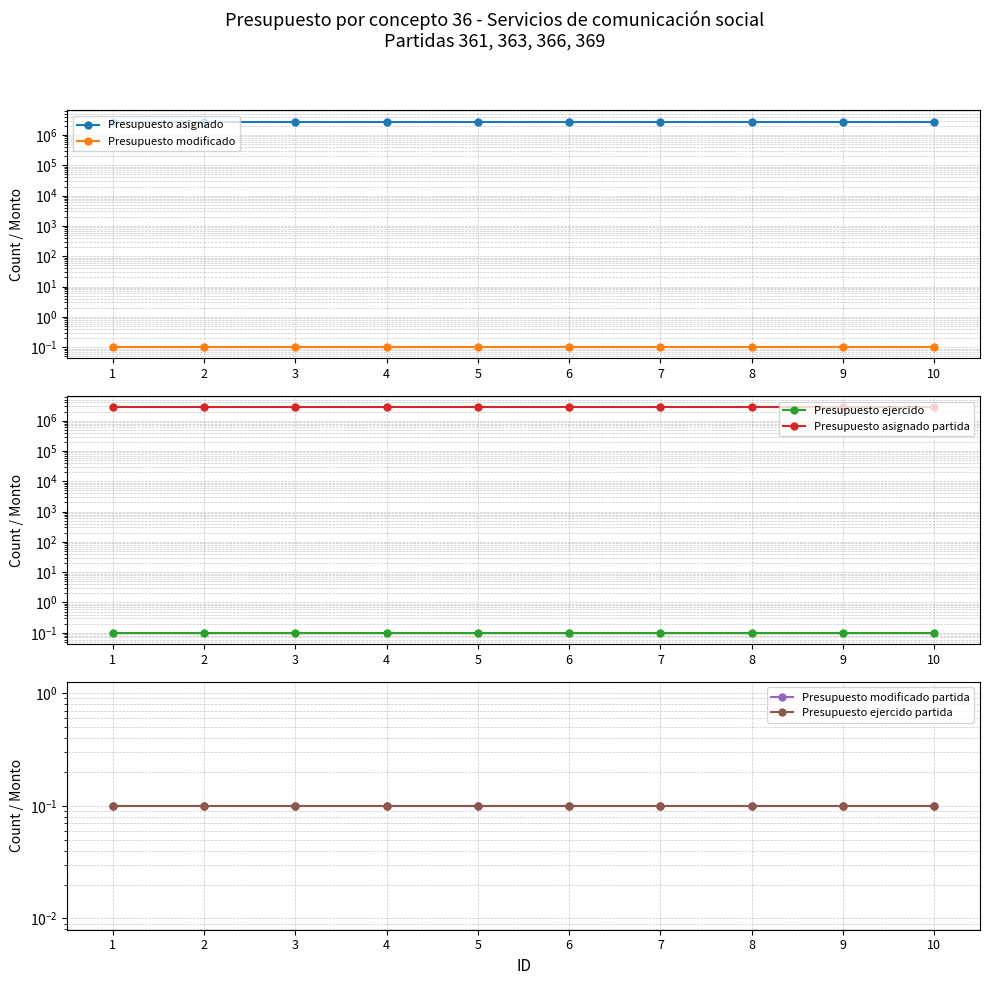

True or false: Presupuesto asignado partida has a value of 664826.6 at 4.

False